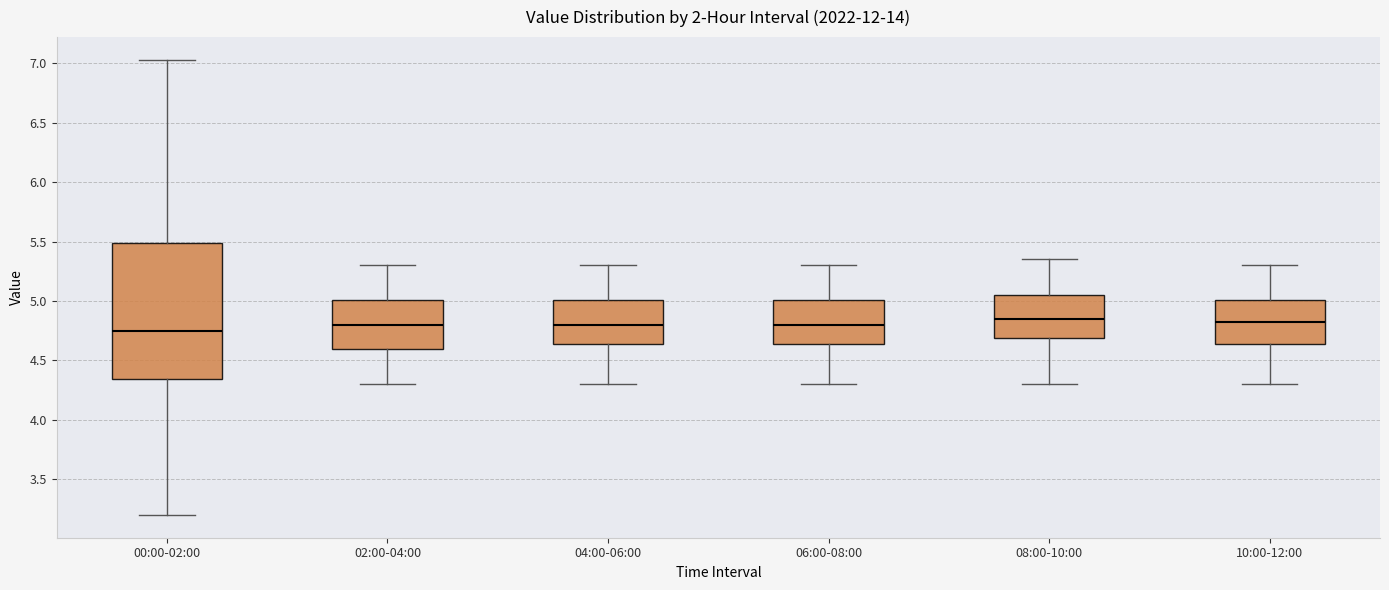

Where is the lower edge of the box for 08:00-10:00 on the y-axis? The values are not printed on the chart, so give them approximately, as read against the axis.

4.70